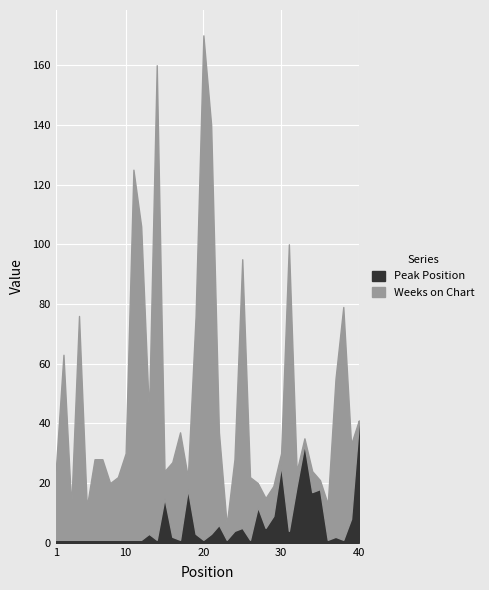

After their last crossing, which series has the higher values: Peak Position or Weeks on Chart?

Peak Position